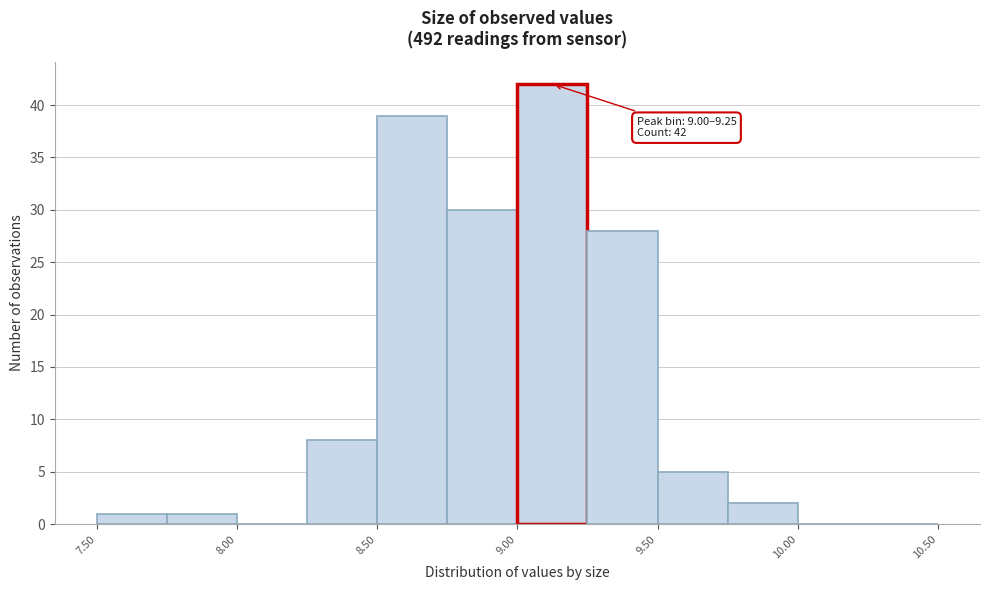

Over which range of the x-axis is the bar tallest?

9.00 to 9.25